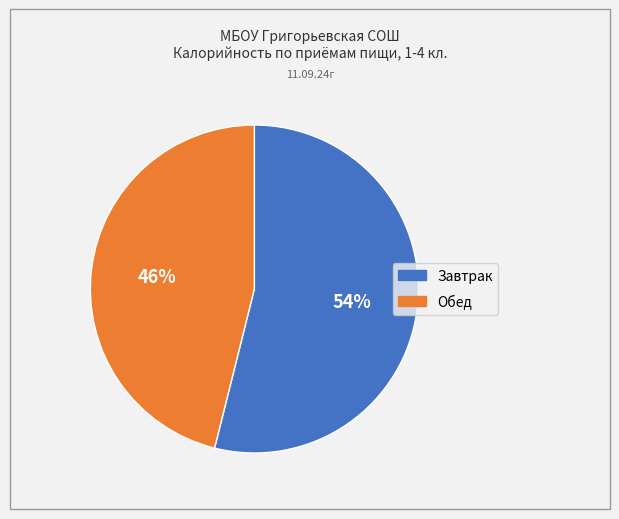

Is it true that Обед is 46% of the pie?

True